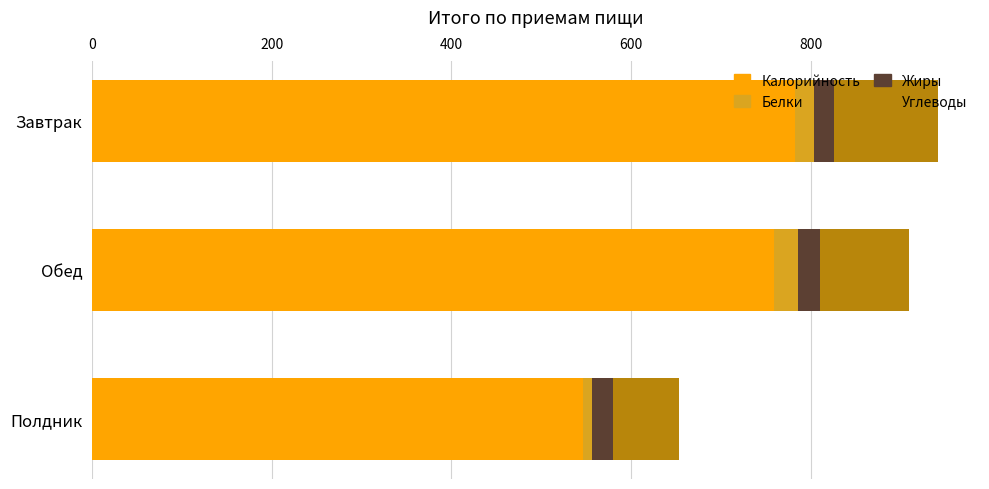

What is the total value across all series at Обед?

909.5